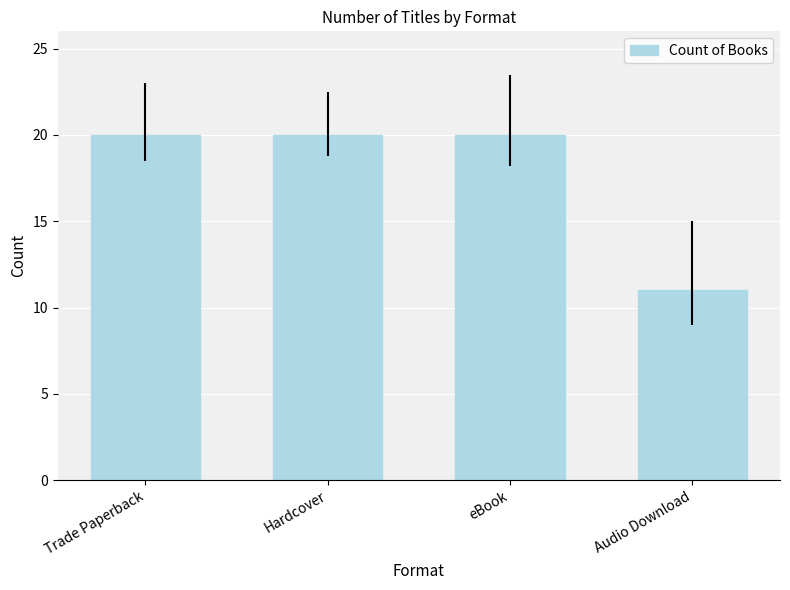

Between Audio Download and Trade Paperback, which is larger?

Trade Paperback